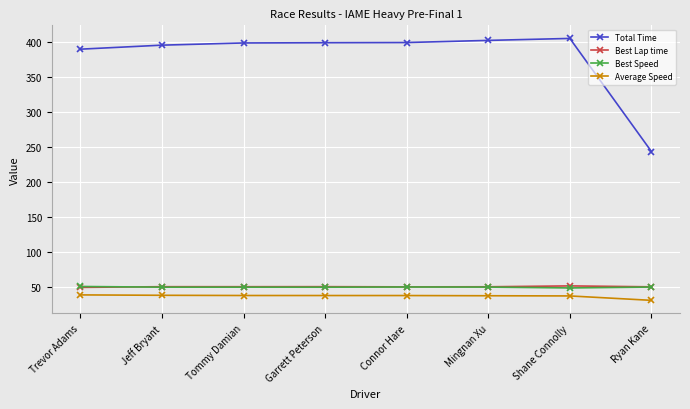

How many lines are shown in the chart?

4